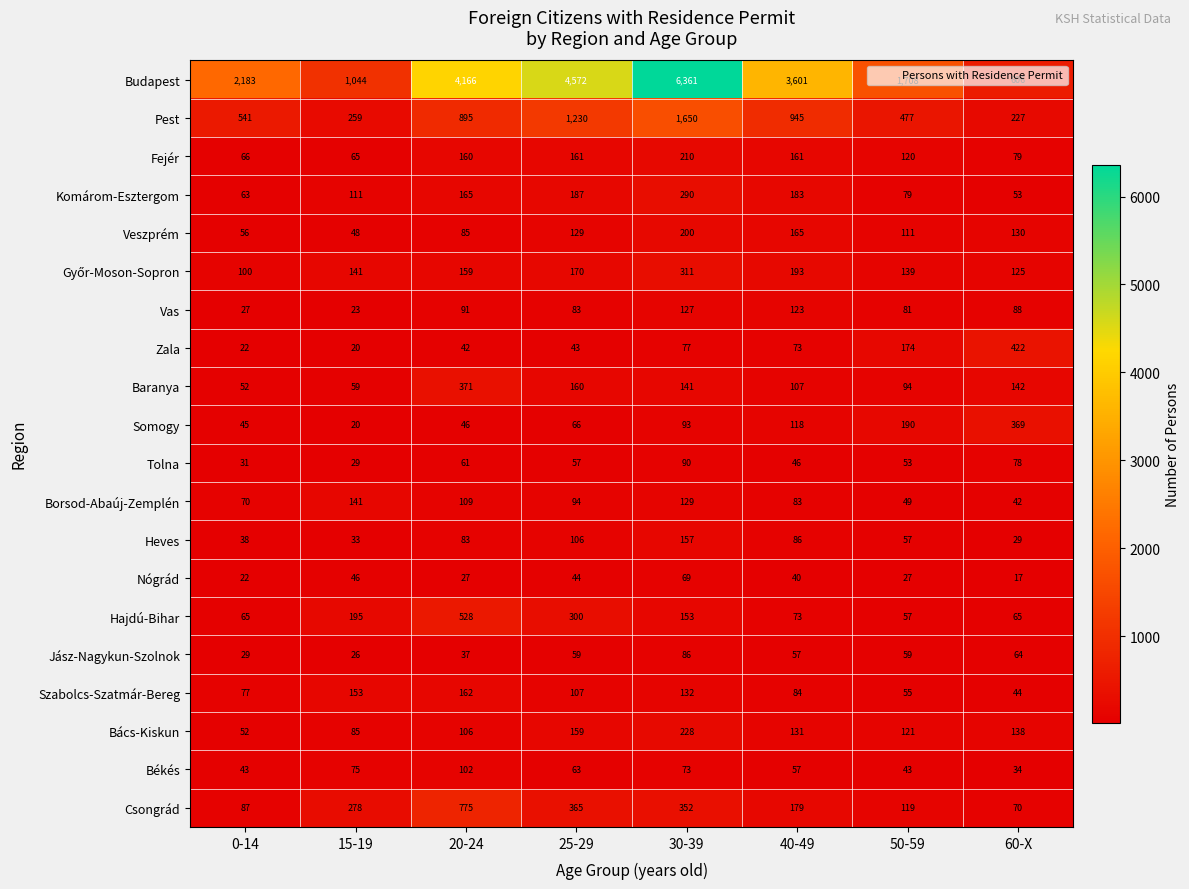

What is the total value across all series at 20-24?

8170